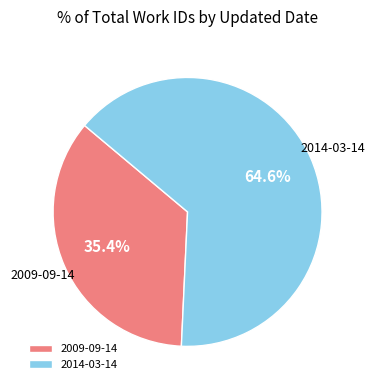

Rank the categories by value from highest to lowest.

2014-03-14, 2009-09-14